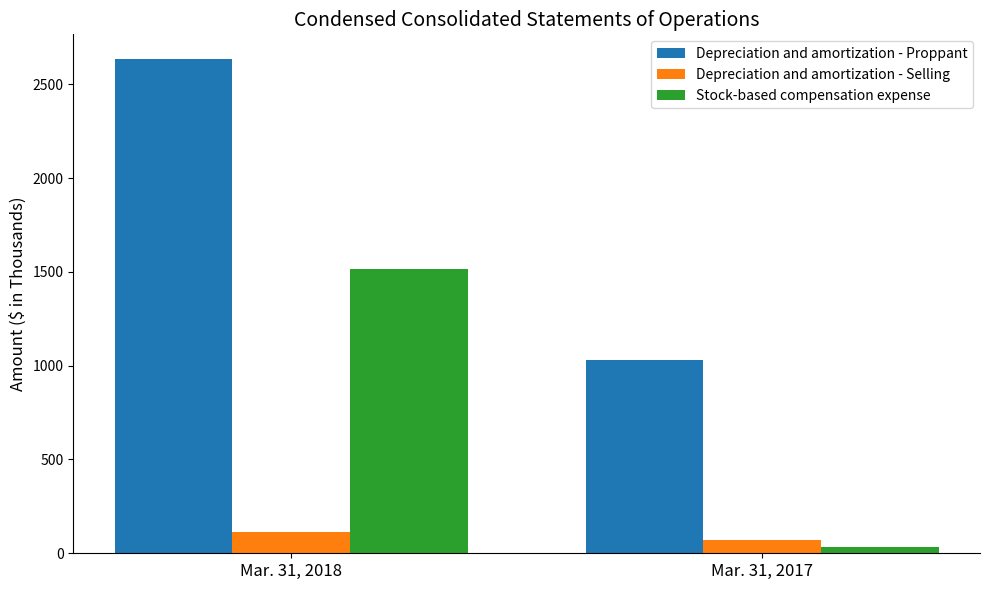

What is the value of the Stock-based compensation expense bar at the 1st from the left?

1513